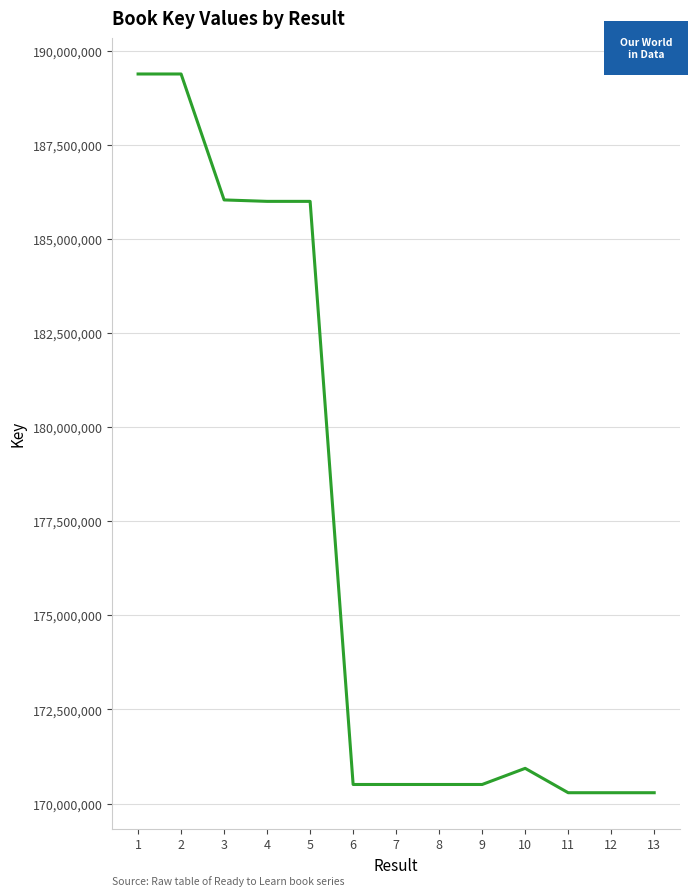

What is the smallest value displayed?

170286427